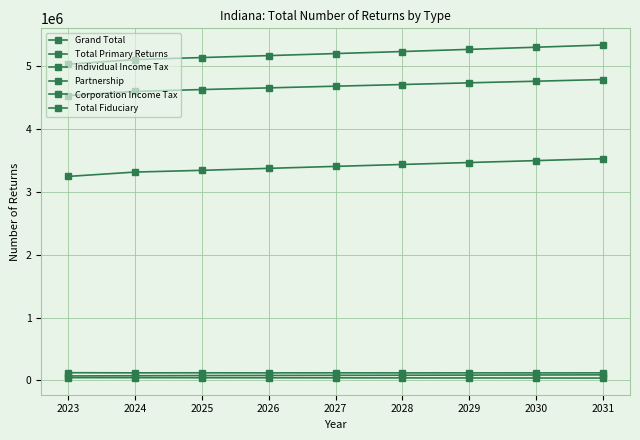

Reading left to right, transcribe all the data shown in this chart.

Grand Total: 5027430	5101300	5133600	5164500	5197000	5229400	5263900	5297800	5333300
Total Primary Returns: 4528310	4595500	4624800	4651300	4678400	4704700	4731600	4757500	4784300
Individual Income Tax: 3243540	3312900	3340500	3372100	3403300	3434200	3465000	3495300	3526000
Partnership: 71750	74800	78100	79800	81600	83400	85200	87100	88900
Corporation Income Tax: 123290	121200	121800	120900	121300	120700	120900	120500	120700
Total Fiduciary: 44490	44400	43100	42500	41500	40700	39800	39000	38100